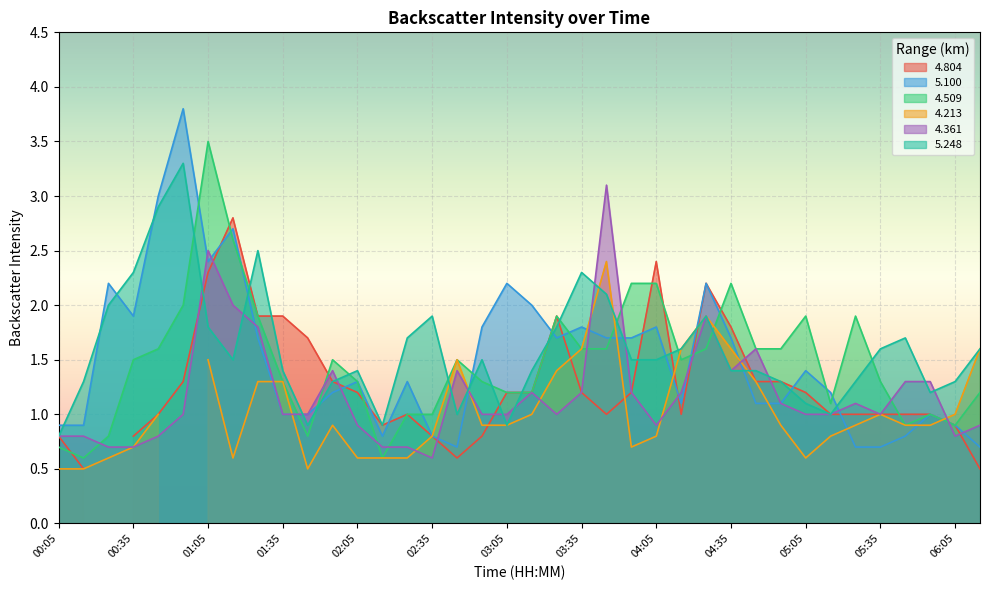

Which series has the largest range (max minus min)?

5.100